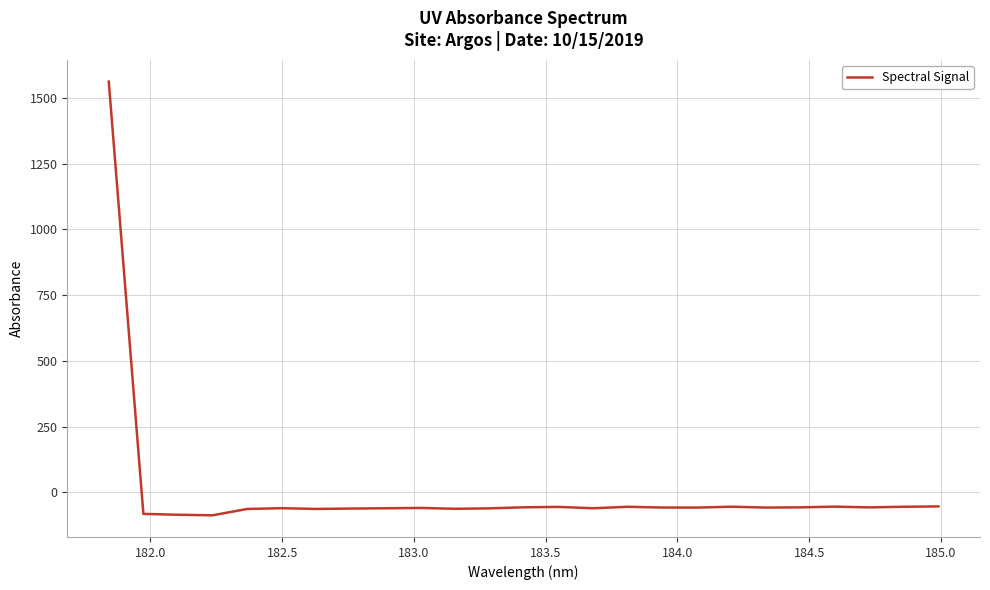

What is the minimum value shown in the chart?

-87.2